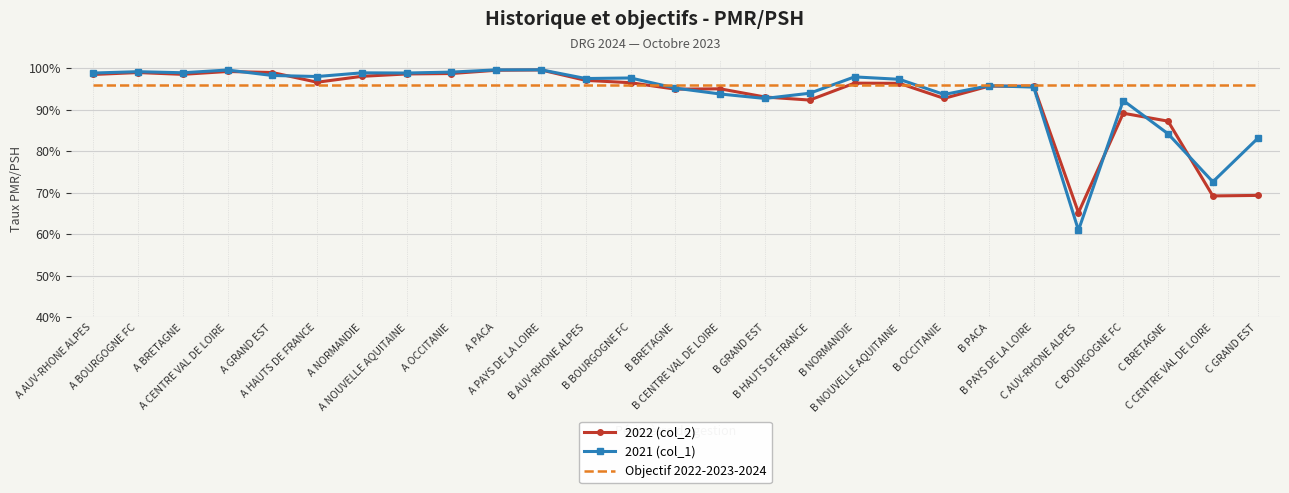

What are all the series names shown in the legend?

2022 (col_2), 2021 (col_1), Objectif 2022-2023-2024